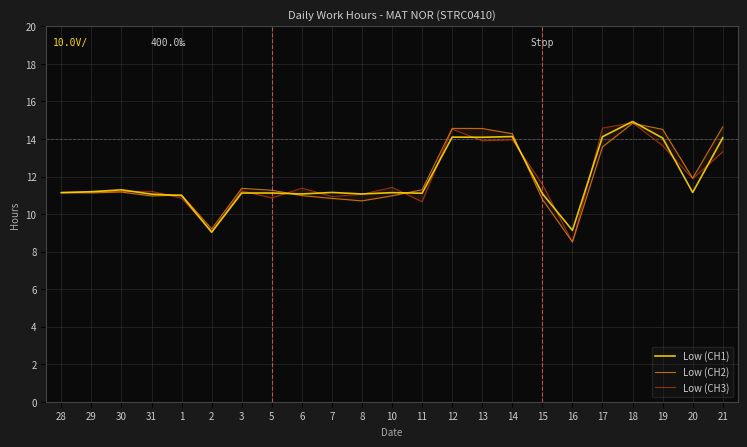

Where is Low (CH3) nearest to the value 11?

8